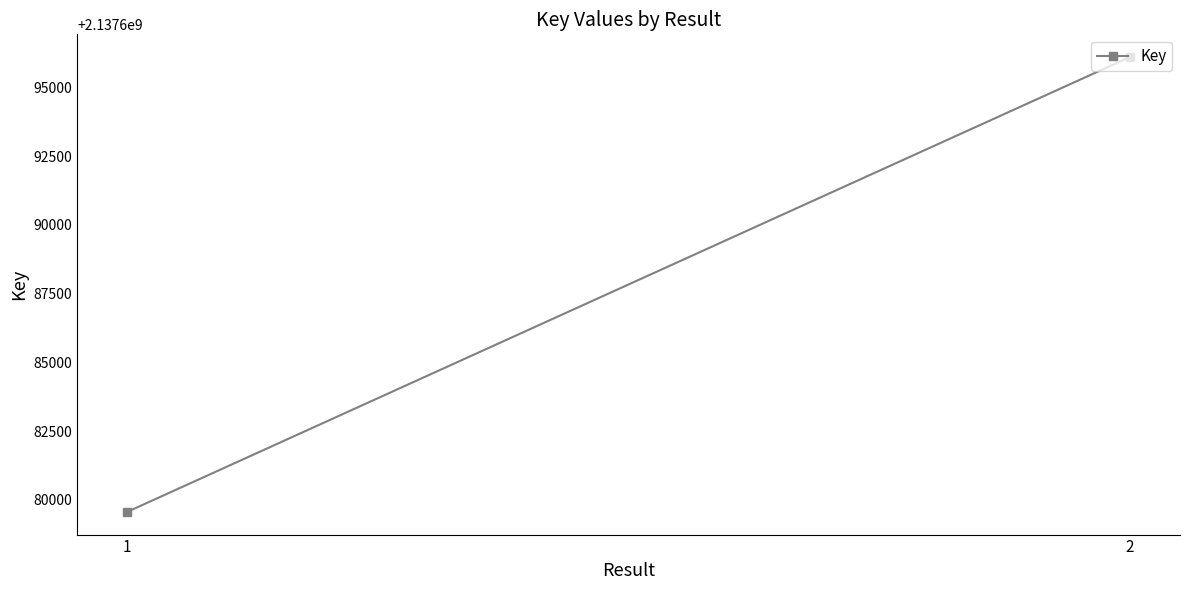

Reading right to left, list all the values displayed in this chart.

2=2137696109	1=2137679561